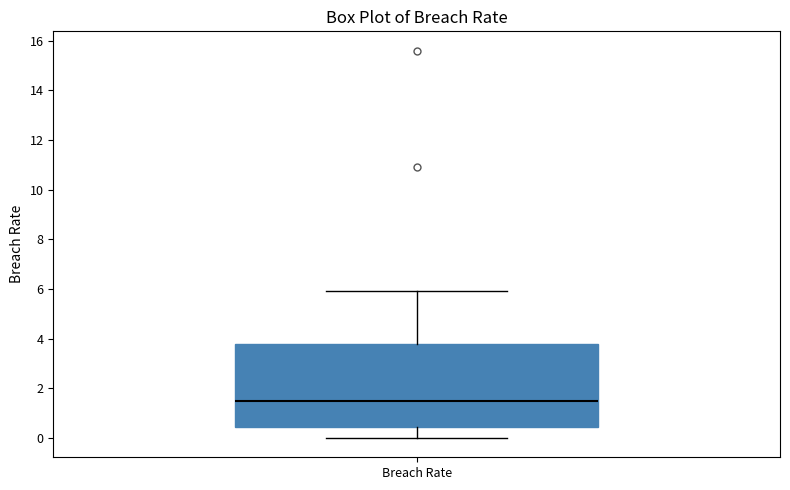

Where is the lower edge of the box for Breach Rate on the y-axis? The values are not printed on the chart, so give them approximately, as read against the axis.

0.4